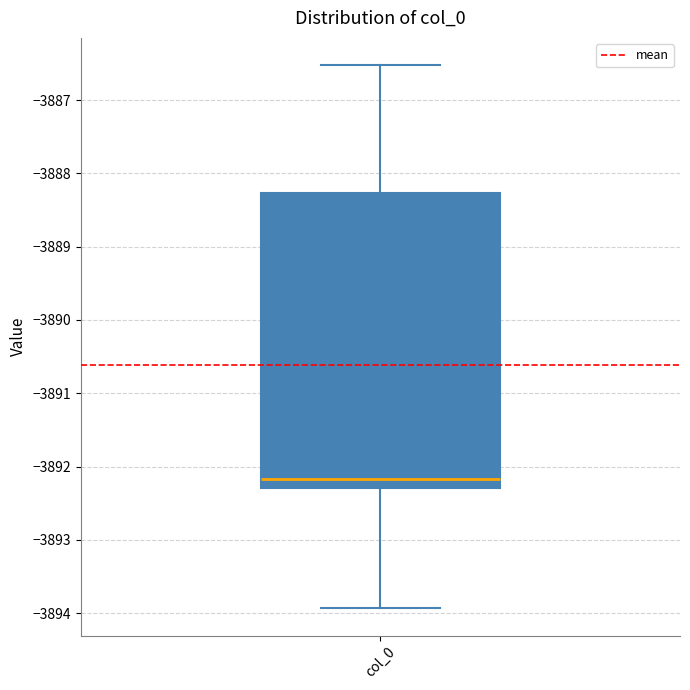

Read this box plot against the y-axis: the position of the median line, the range covered by the box, and the ends of both whiskers. The values are not printed on the chart, so give them approximately, as read against the axis.

median -3892.2, box -3892.3 to -3888.3, whiskers -3893.9 to -3886.5